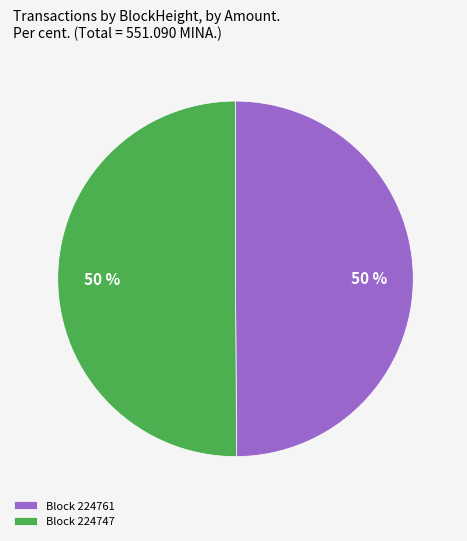

The Block 224761 slice represents 50% of the pie. True or false?

True